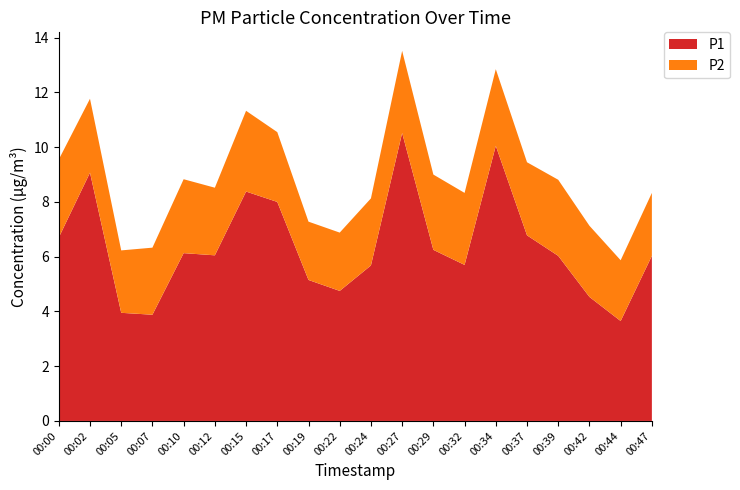

Reading left to right, list all the values displayed in this chart.

P1: 6.7	9.1	4.0	3.9	6.1	6.0	8.4	8.0	5.2	4.8	5.7	10.5	6.2	5.7	10.1	6.8	6.0	4.5	3.6	6.0
P2: 2.9	2.7	2.3	2.5	2.7	2.5	3.0	2.5	2.1	2.1	2.5	3.0	2.8	2.6	2.8	2.7	2.8	2.6	2.2	2.3